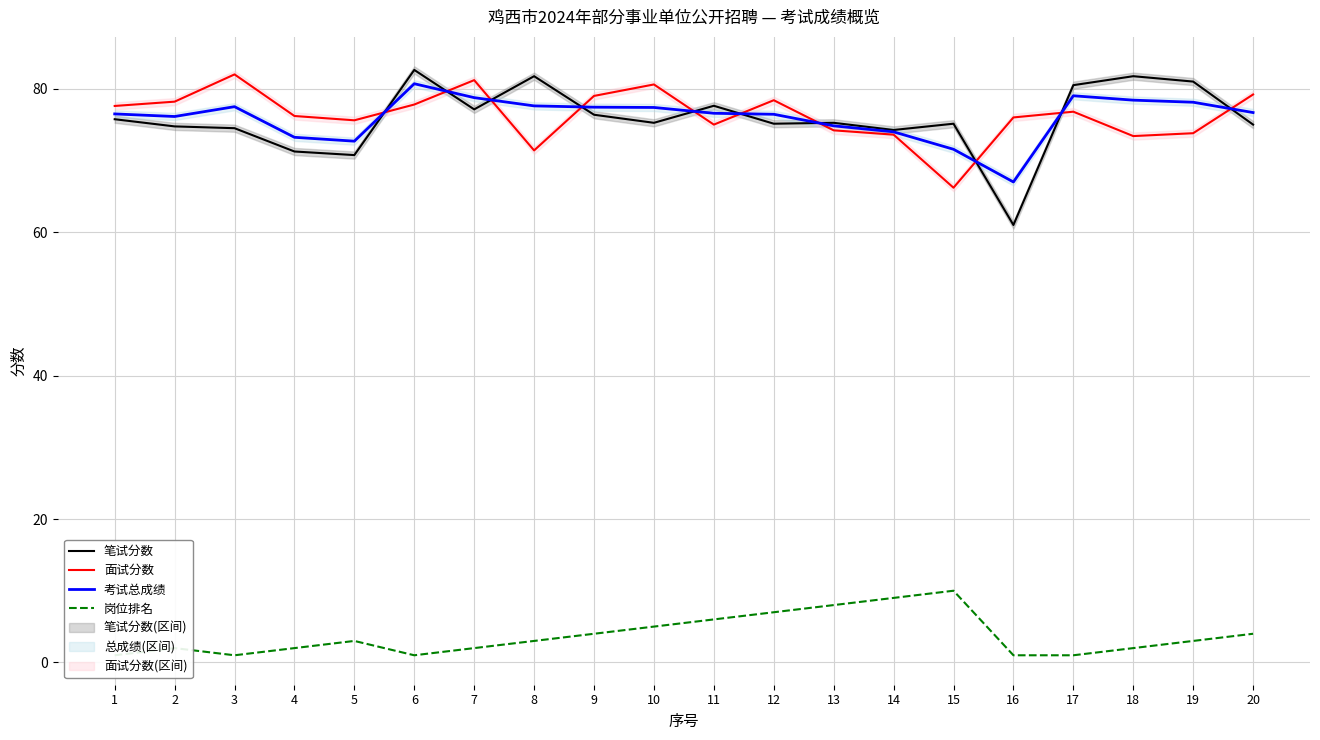

What is the value of the 笔试分数 point at the 9th from the left?

76.4